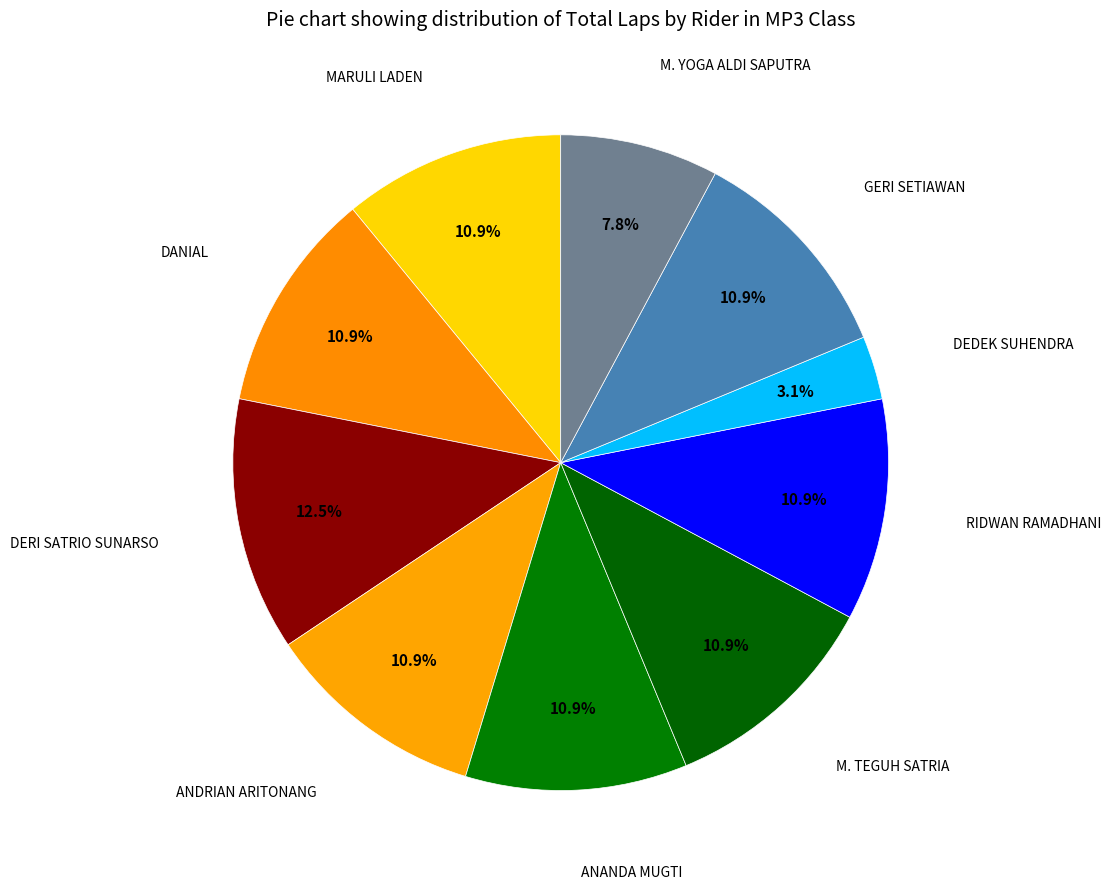

How many slices are in this pie chart?

10